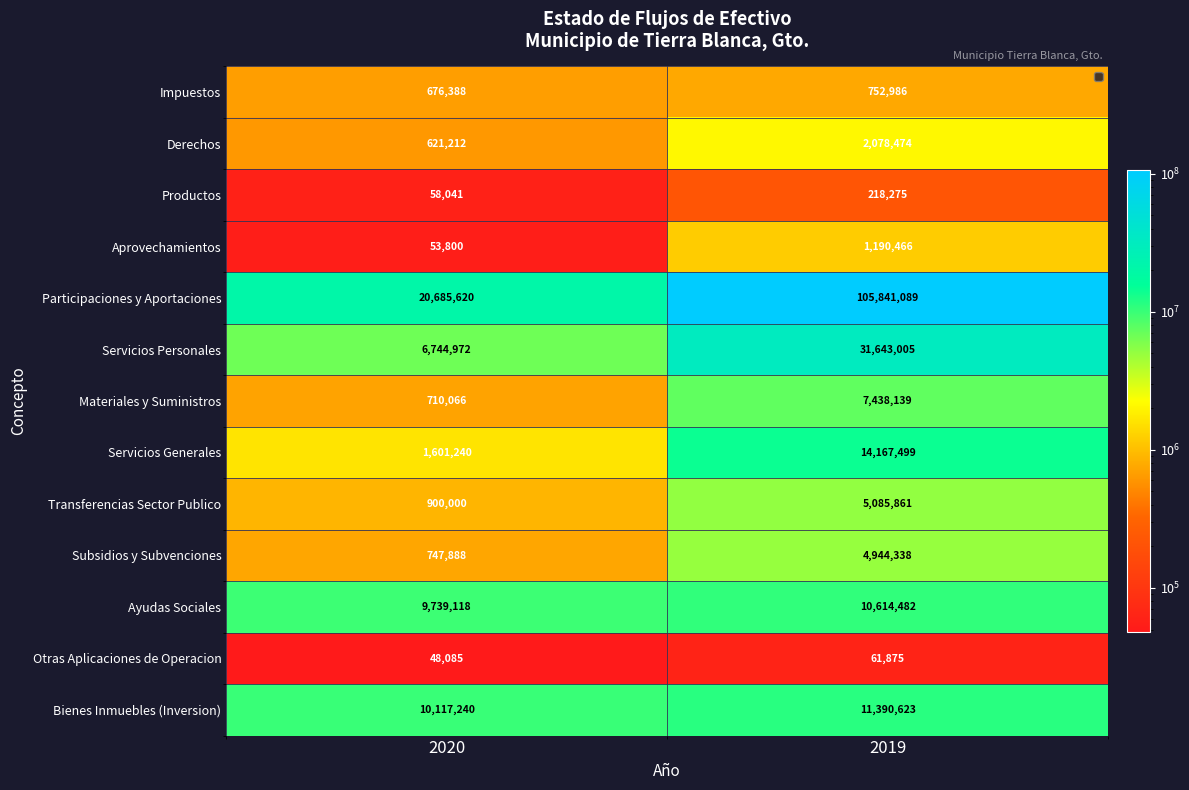

What value does the Bienes Inmuebles (Inversion) series have at 2019, to the nearest 10?

11390620